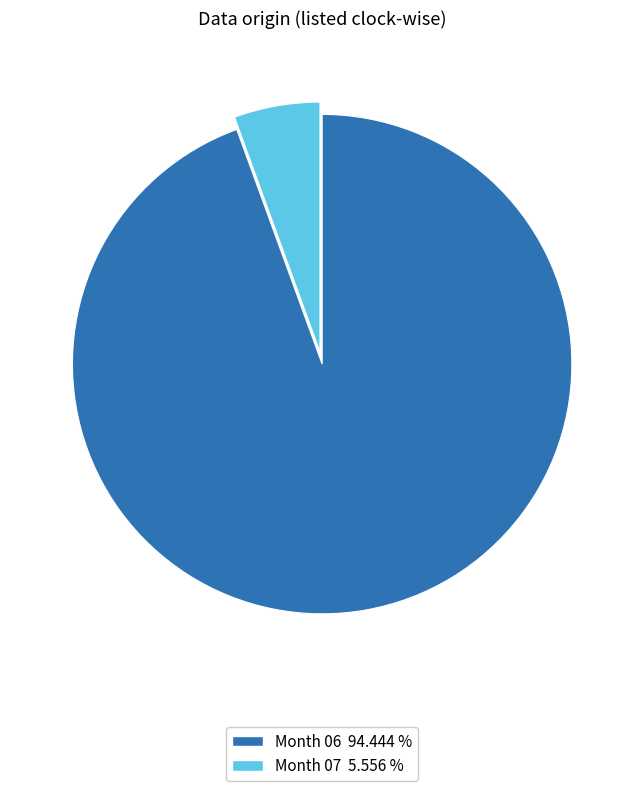

How many segments does this pie chart have?

2